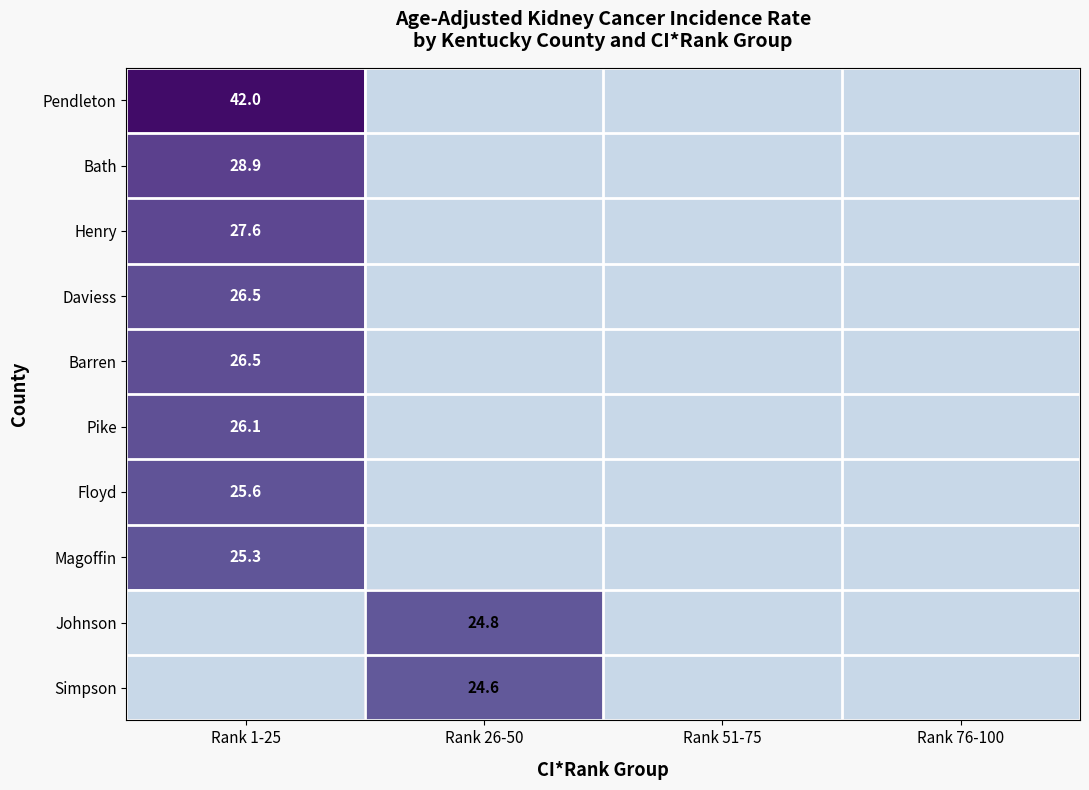

The value of Simpson at Rank 26-50 is 12.3. True or false?

False